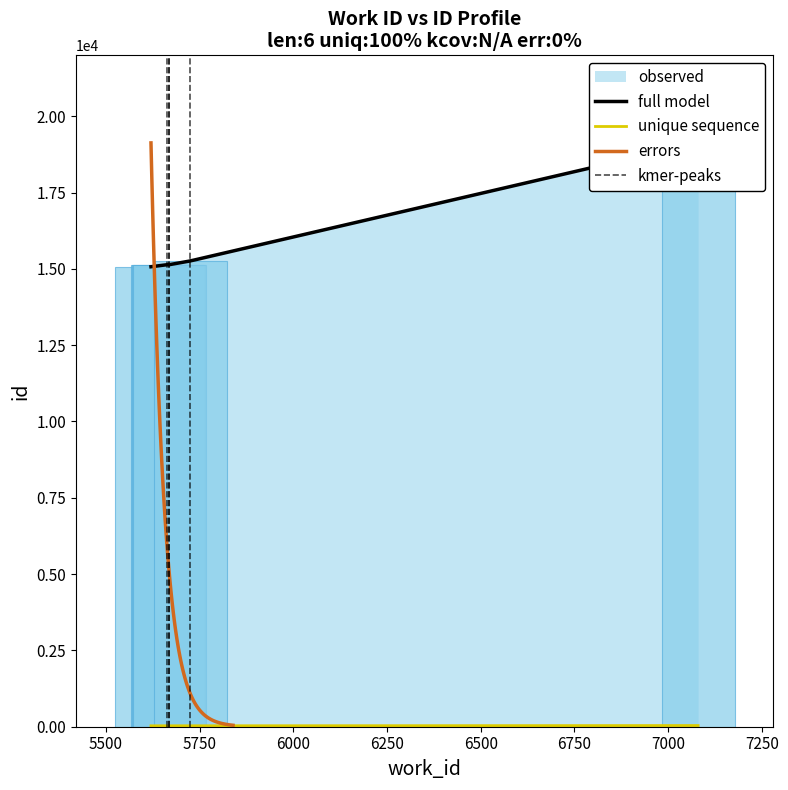

The chart shows a value of 15137 at 5668. True or false?

True